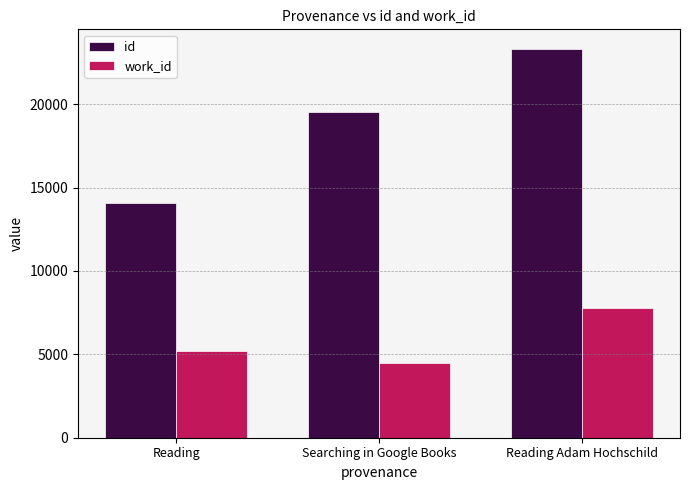

What is the greatest value displayed?

23328